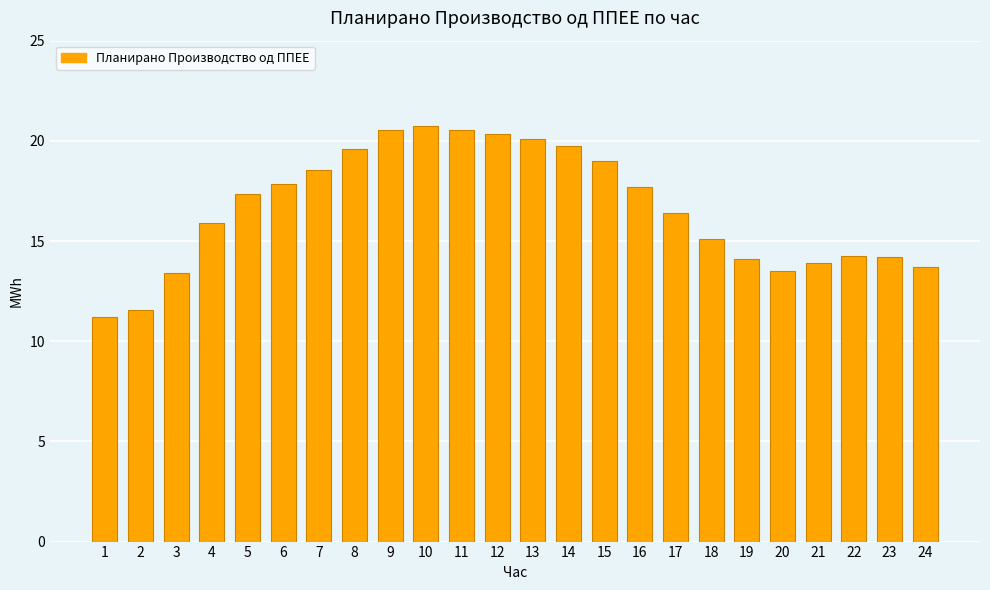

What is the maximum value shown in the chart?

20.7